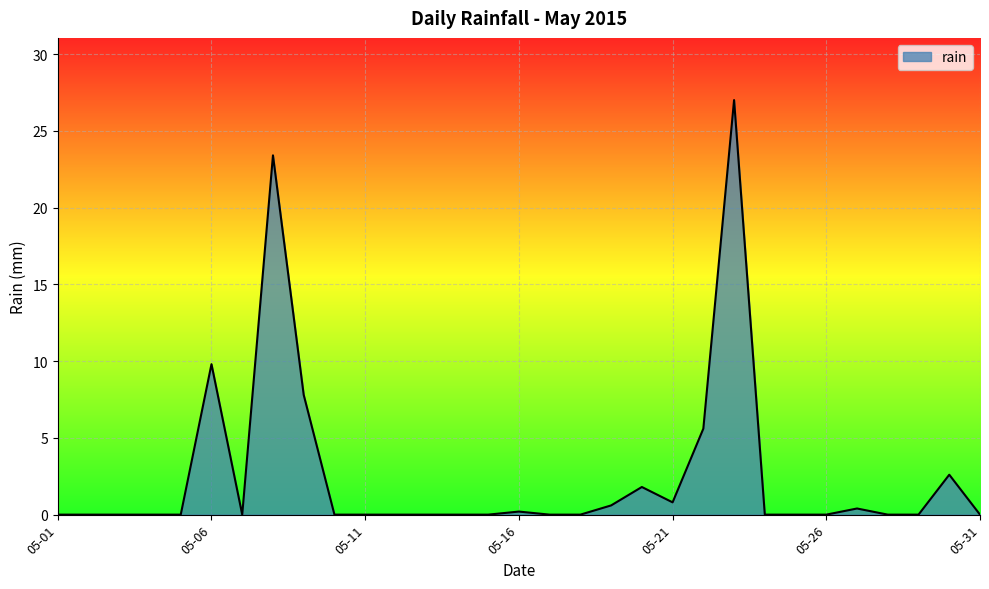

What is the difference between the second highest and second lowest values?

23.4